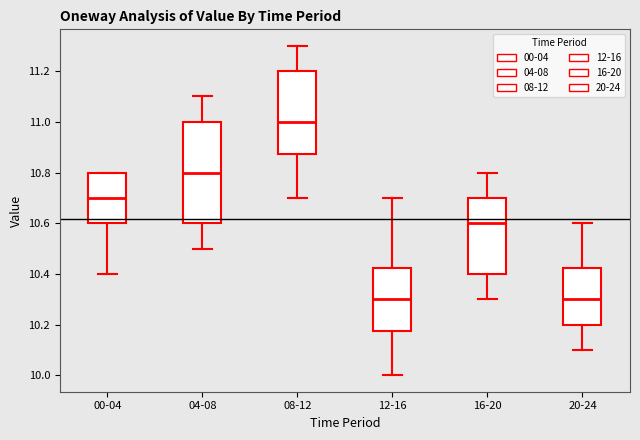

Where does the upper whisker of the box for 20-24 end on the y-axis? The values are not printed on the chart, so give them approximately, as read against the axis.

10.60